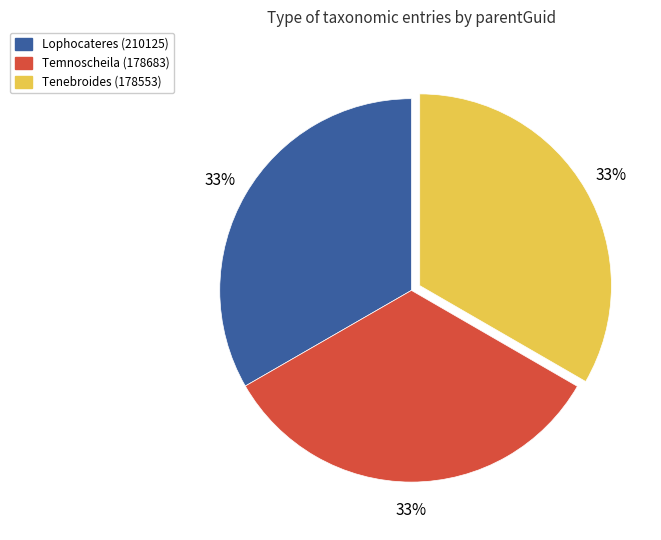

Does Tenebroides (178553) represent more than half of the total?

No